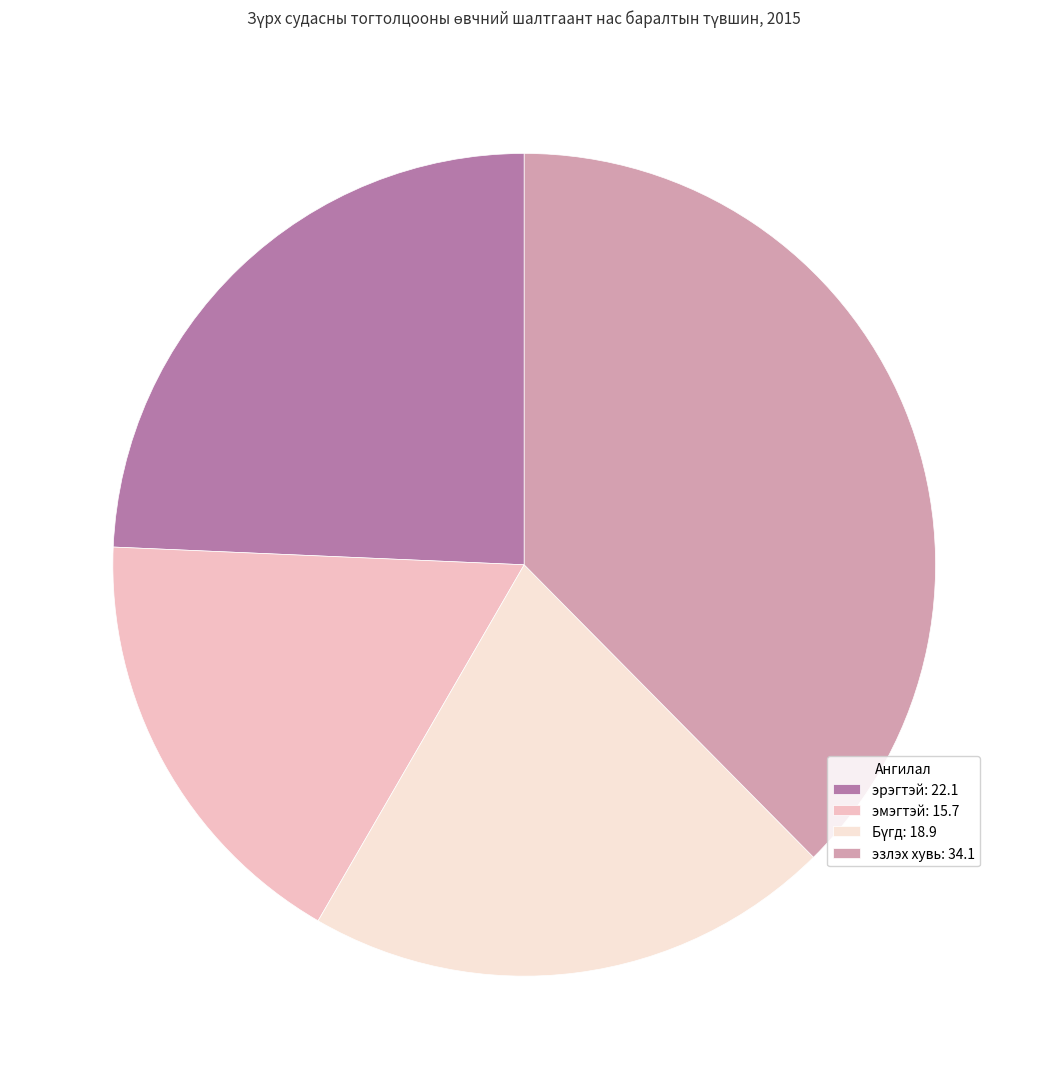

Is there any slice that represents more than half of the pie?

No